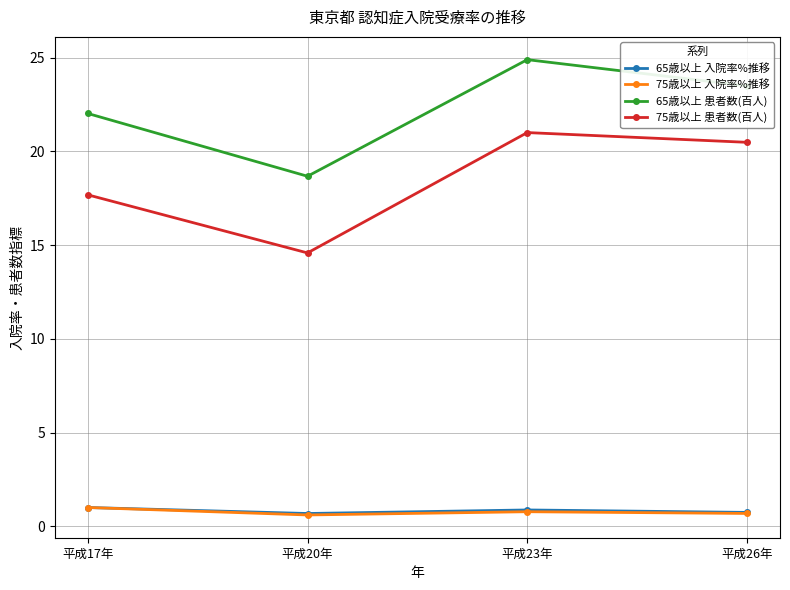

What is the label of the 1st point from the left?

平成17年